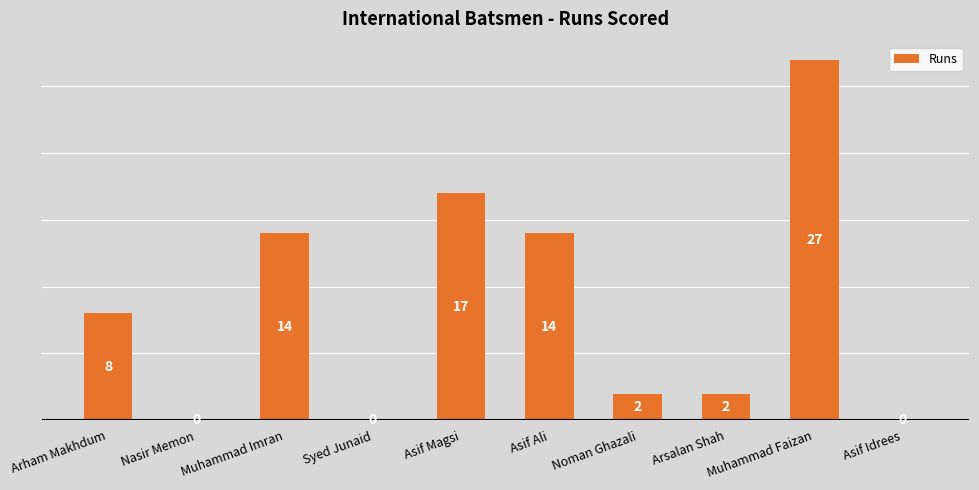

What is the maximum value shown in the chart?

27